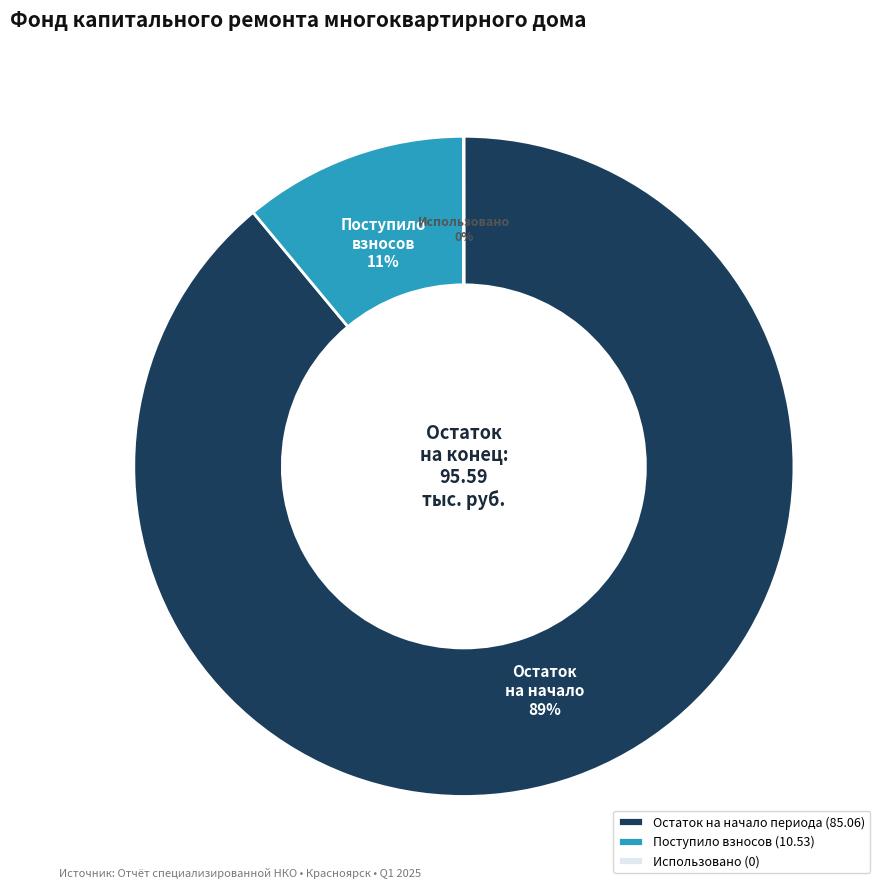

To the nearest percent, what is the difference between the largest and smallest slice percentages?

89%